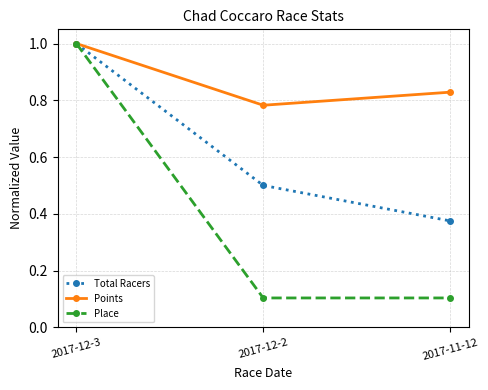

The Points series shows 0.5 at 2017-11-12. True or false?

False